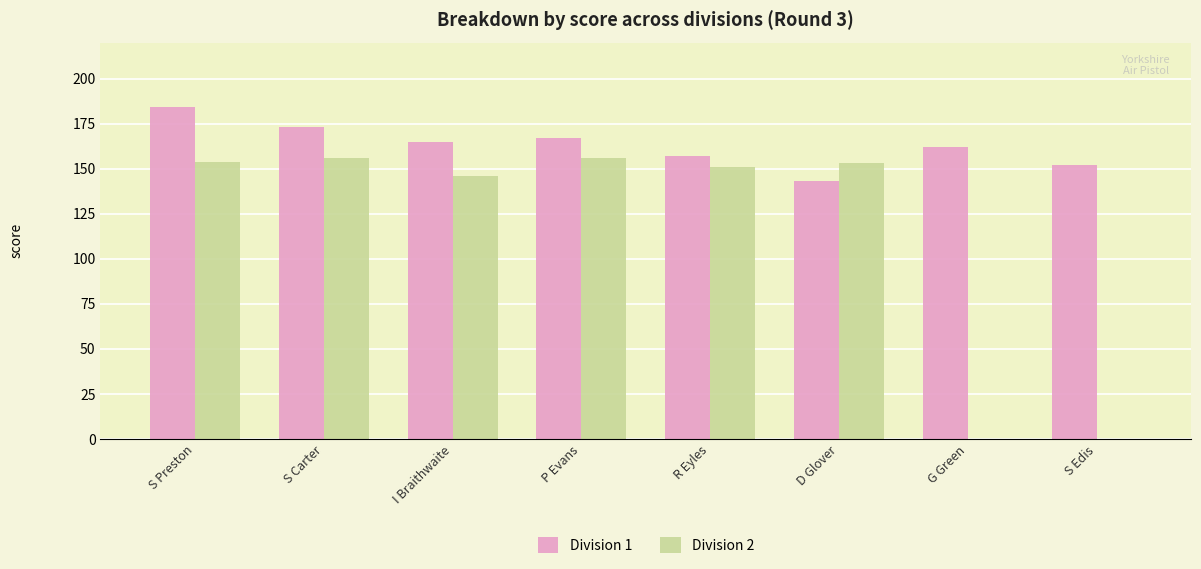

Is it true that Division 1 equals 184 at S Preston?

True